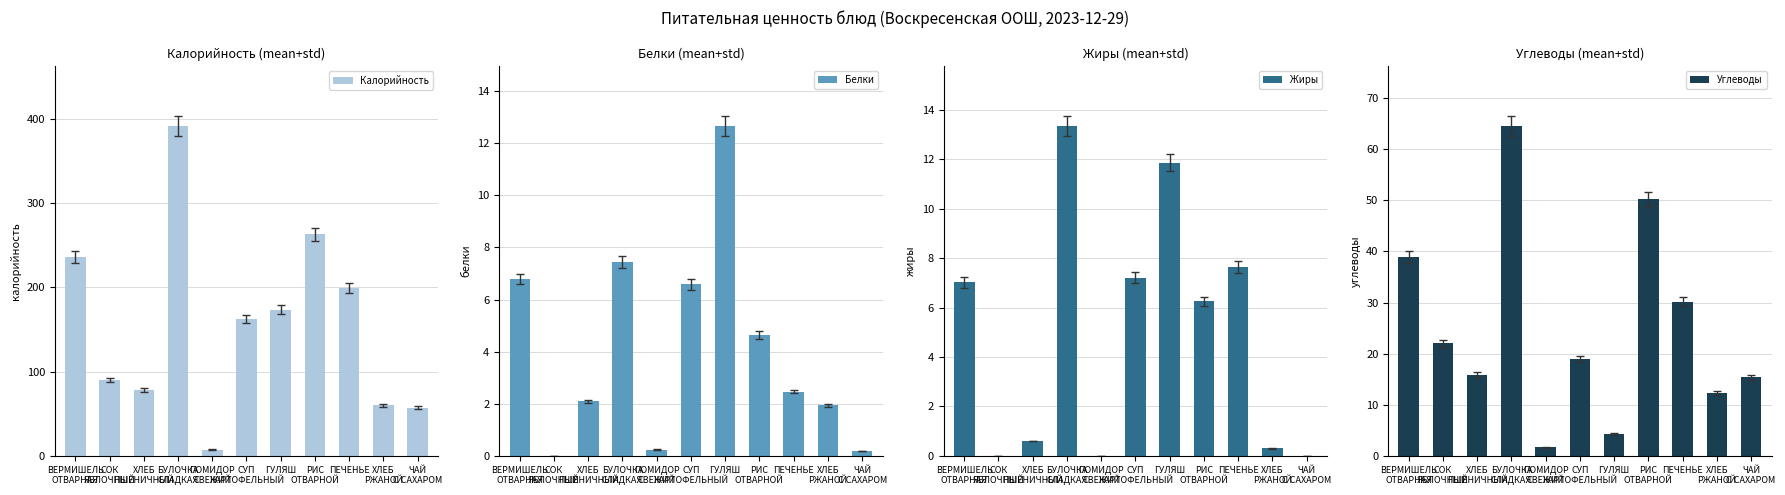

The Углеводы series shows 15.9 at ХЛЕБ
ПШЕНИЧНЫЙ. True or false?

True